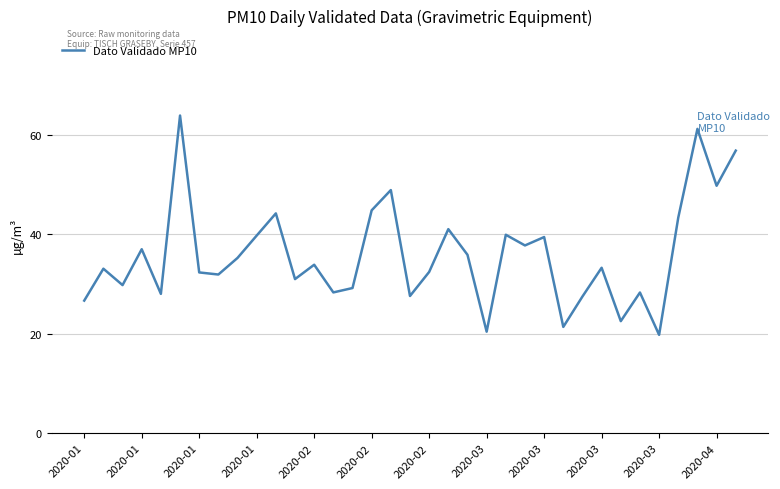

What is the greatest value displayed?

63.9